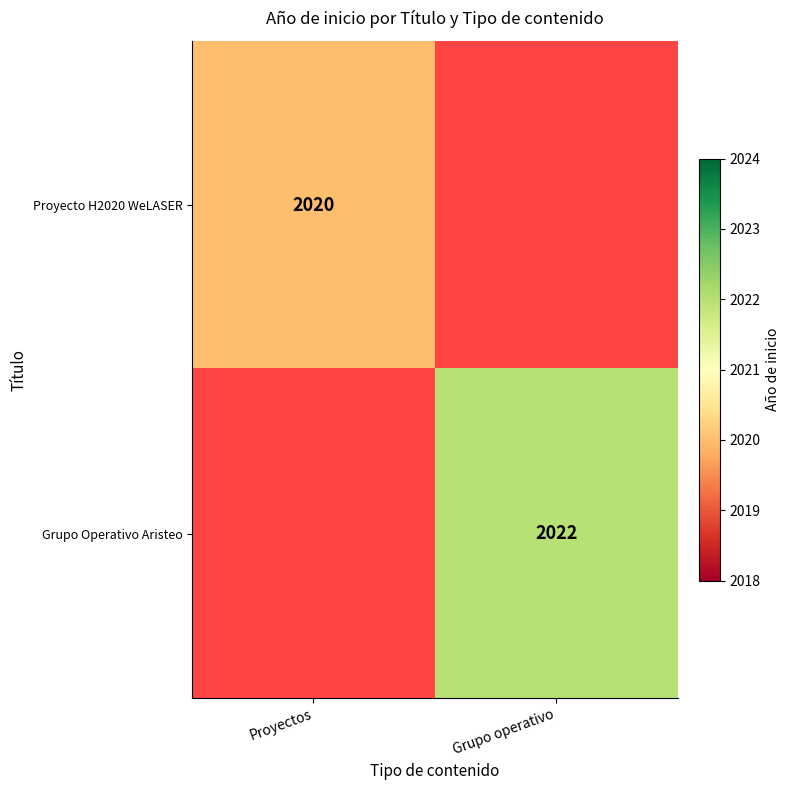

True or false: Grupo Operativo Aristeo has a value of 2022 at Grupo operativo.

True